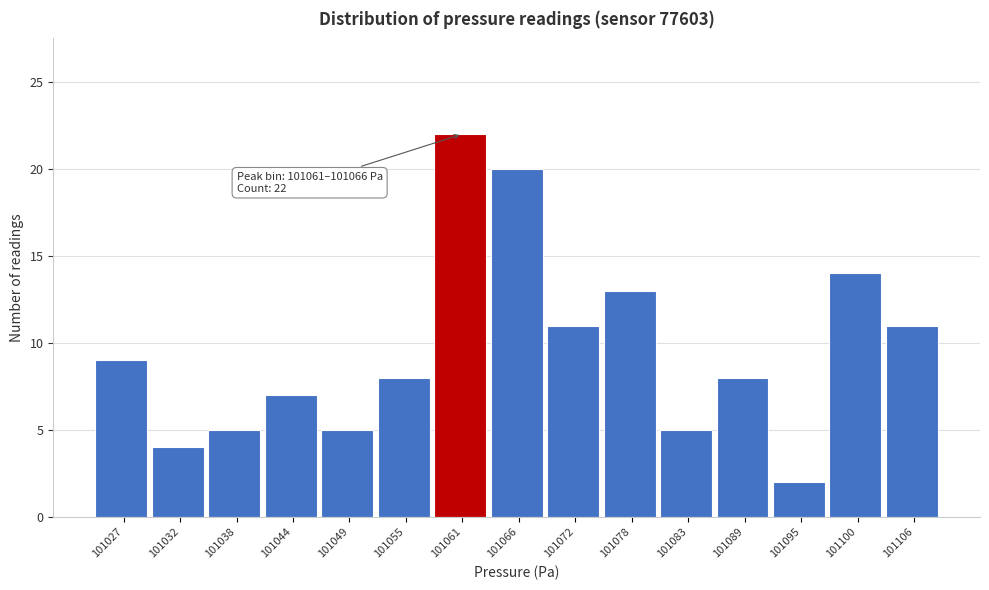

Reading right to left, list all the values displayed in this chart.

101106=11	101100=14	101095=2	101089=8	101083=5	101078=13	101072=11	101066=20	101061=22	101055=8	101049=5	101044=7	101038=5	101032=4	101027=9